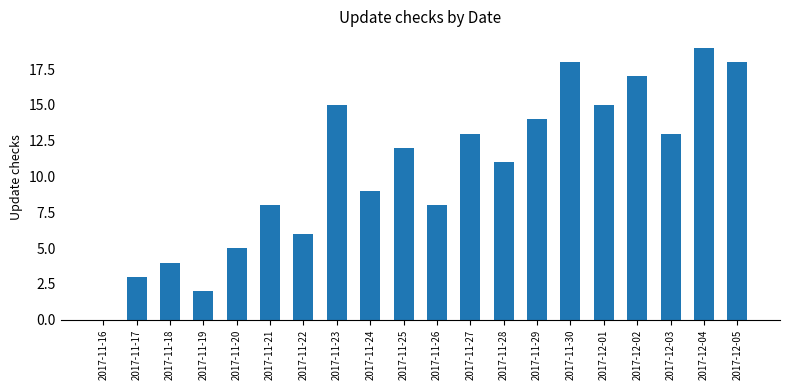

Reading right to left, what are all the values shown in this chart?

2017-12-05=18	2017-12-04=19	2017-12-03=13	2017-12-02=17	2017-12-01=15	2017-11-30=18	2017-11-29=14	2017-11-28=11	2017-11-27=13	2017-11-26=8	2017-11-25=12	2017-11-24=9	2017-11-23=15	2017-11-22=6	2017-11-21=8	2017-11-20=5	2017-11-19=2	2017-11-18=4	2017-11-17=3	2017-11-16=0